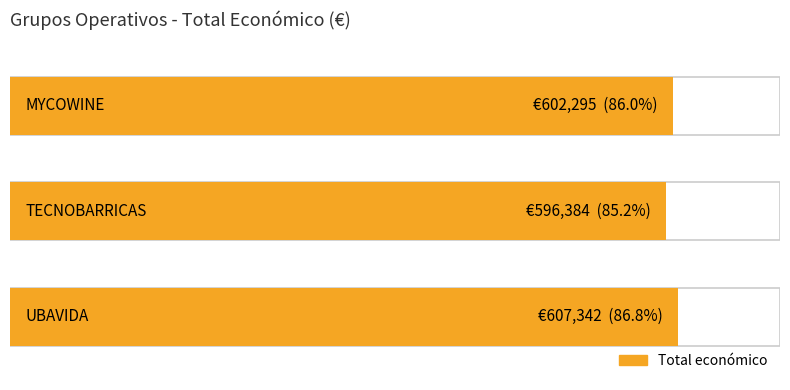

Reading left to right, extract all data points from this chart.

607342.0	596384.0	602295.4